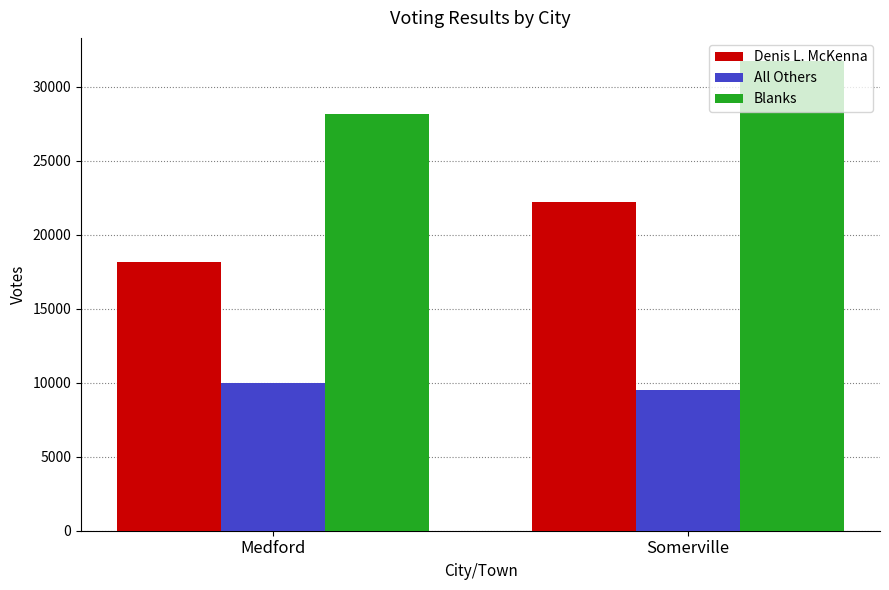

How many groups of bars are there?

2